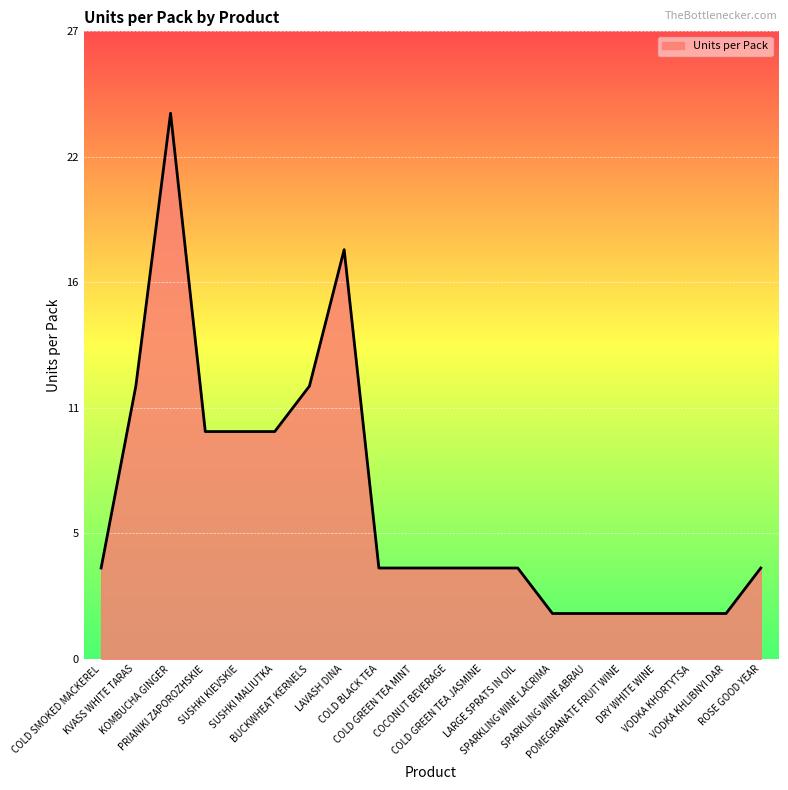

What is the average value?

7